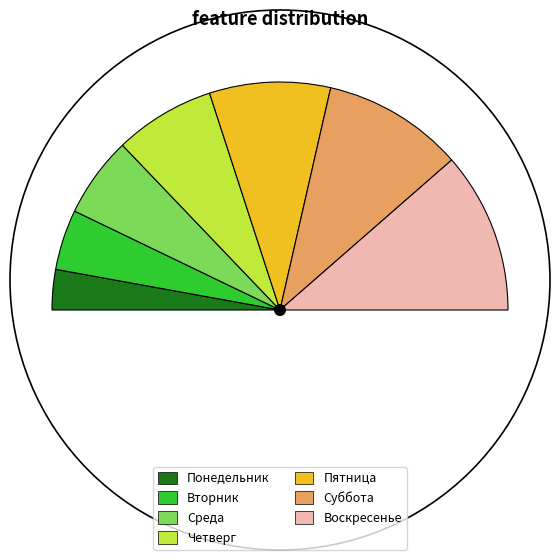

Which category has the biggest portion of the pie?

Воскресенье